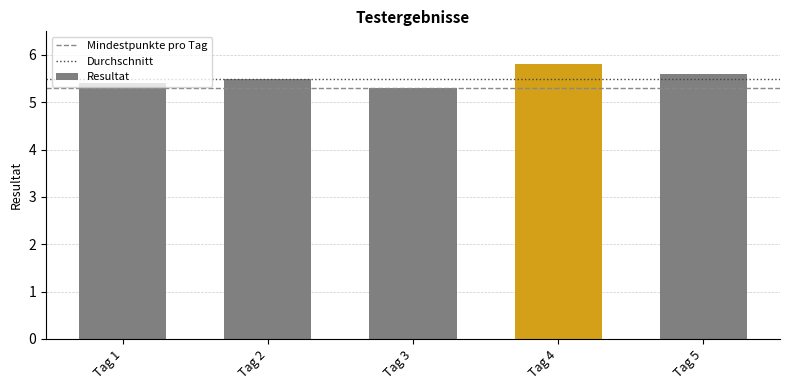

Does the chart contain any negative values?

No